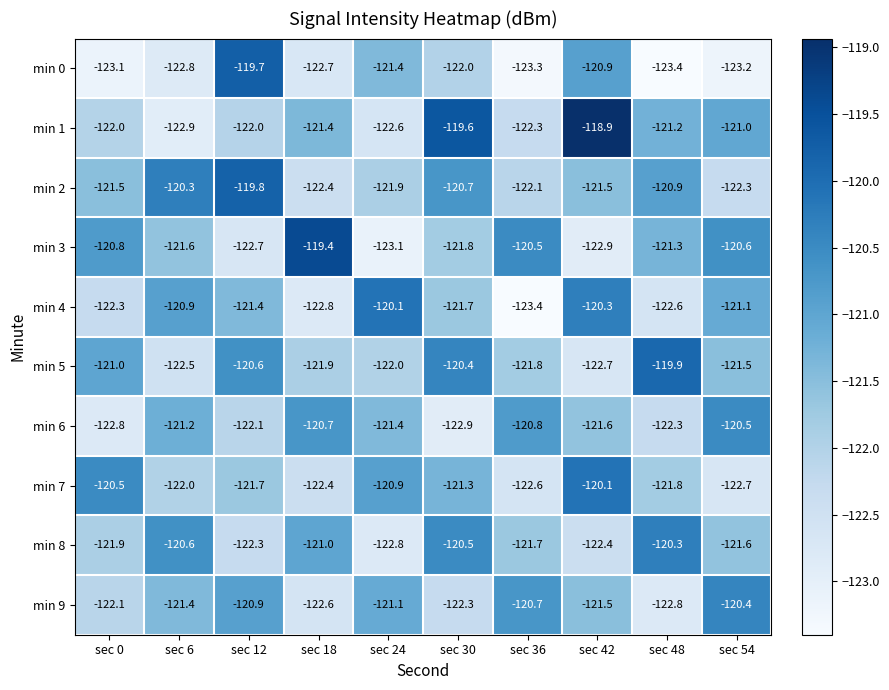

What is the sum of the min 6 values at sec 48 and sec 24?

-243.7